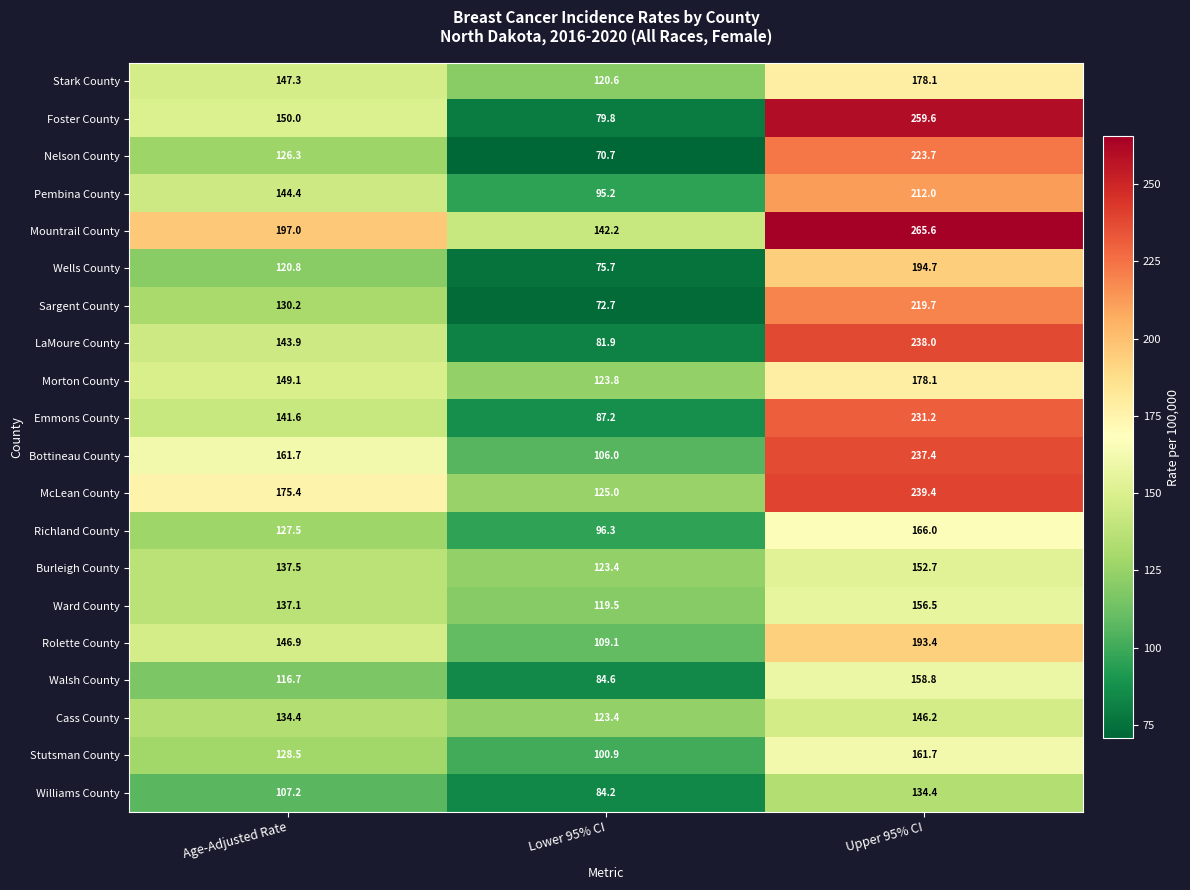

How many values in the Ward County series are below 137?

1